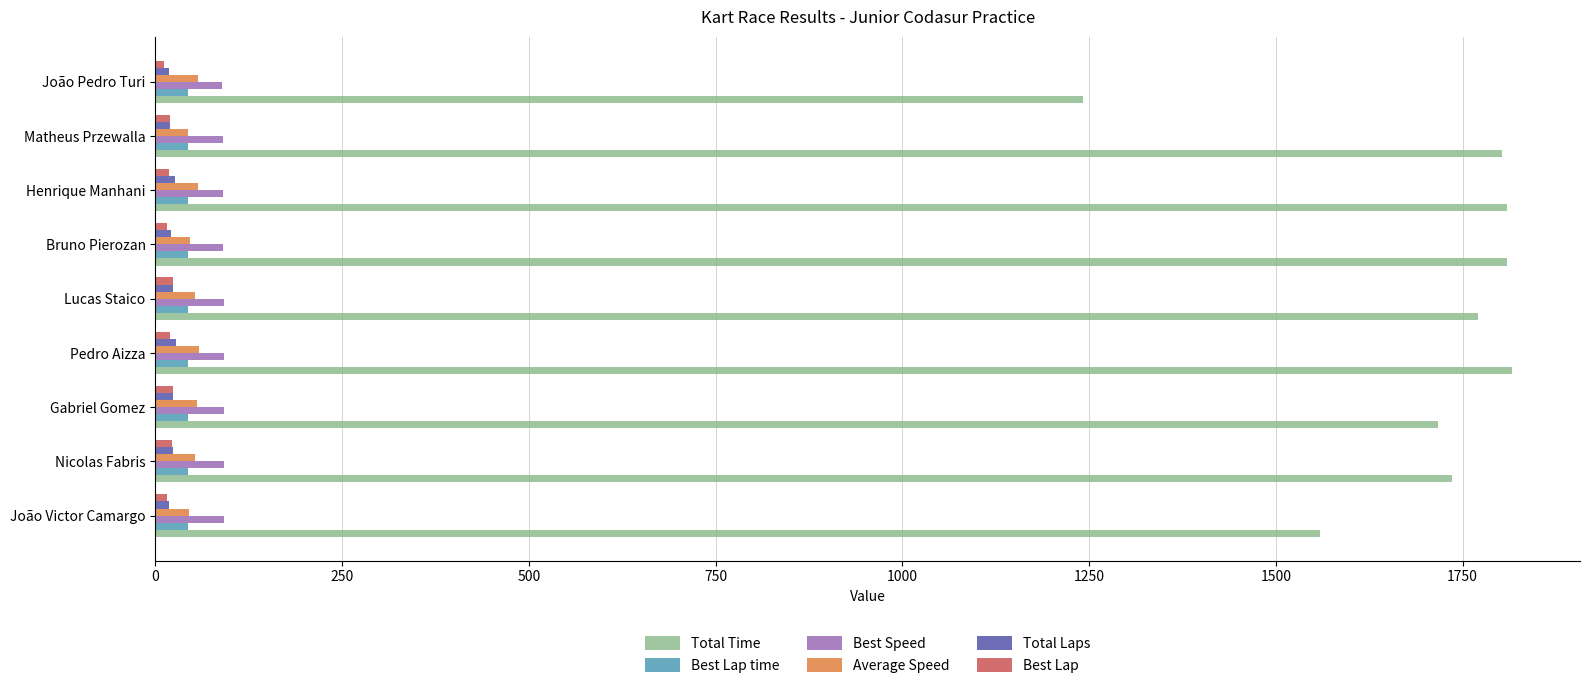

At how many categories does at least one series exceed 373?

9